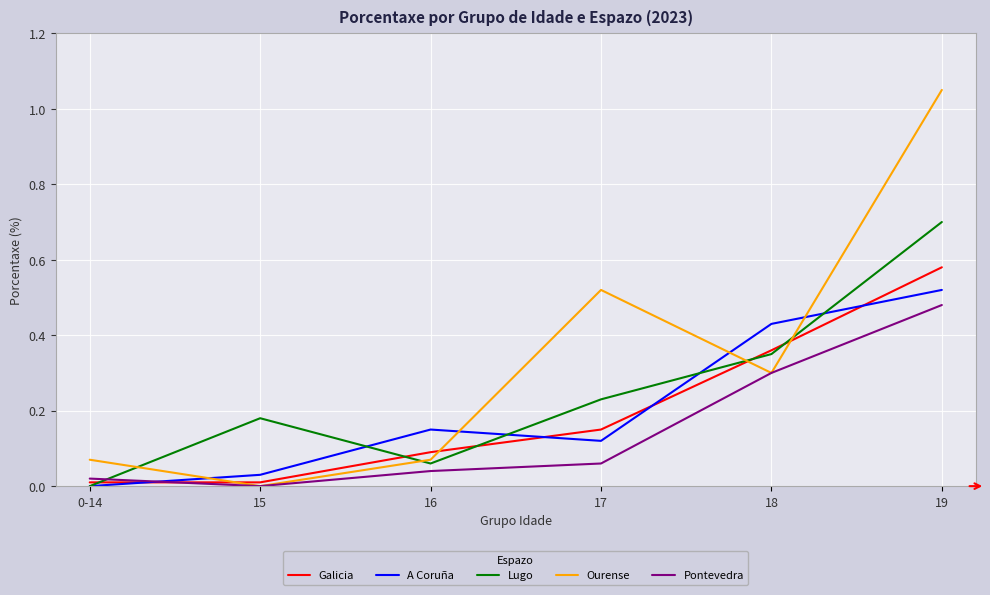

How many positive values does the Lugo series have?

5